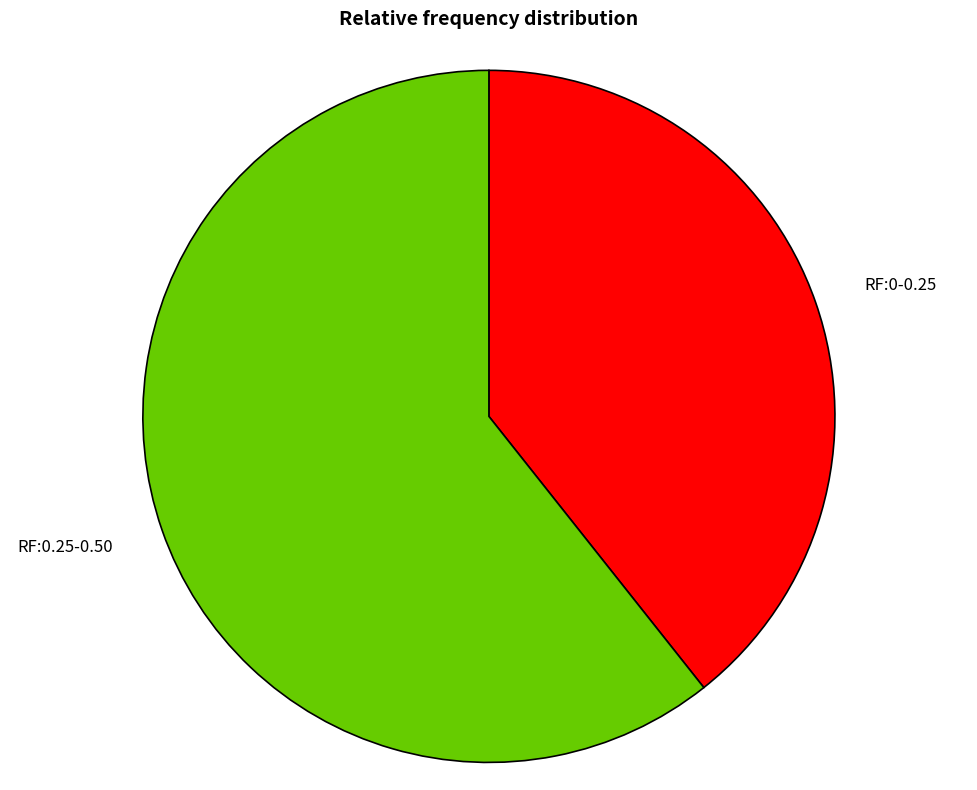

How many slices are in this pie chart?

2